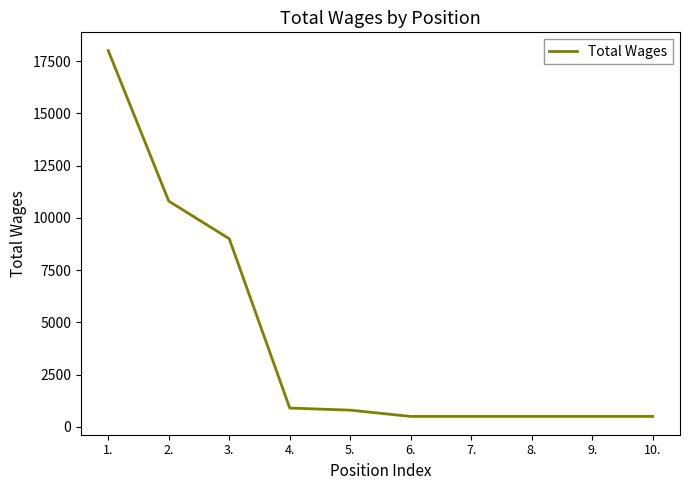

Reading left to right, list all the values displayed in this chart.

1.=18000	2.=10800	3.=9000	4.=900	5.=800	6.=500	7.=500	8.=500	9.=500	10.=500